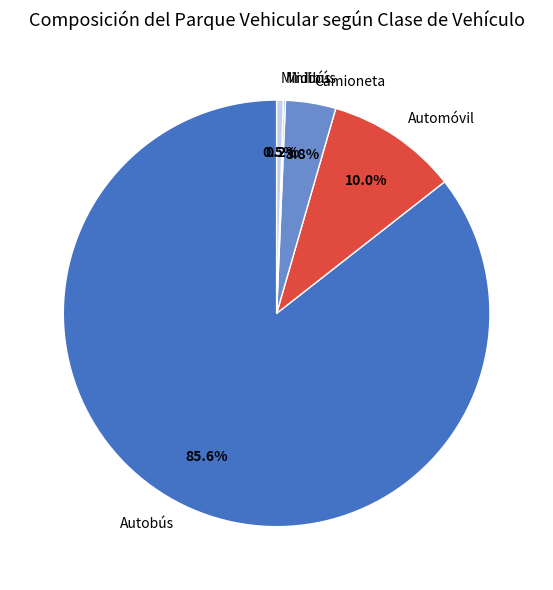

What portion of the pie excludes Automóvil?

90.0%